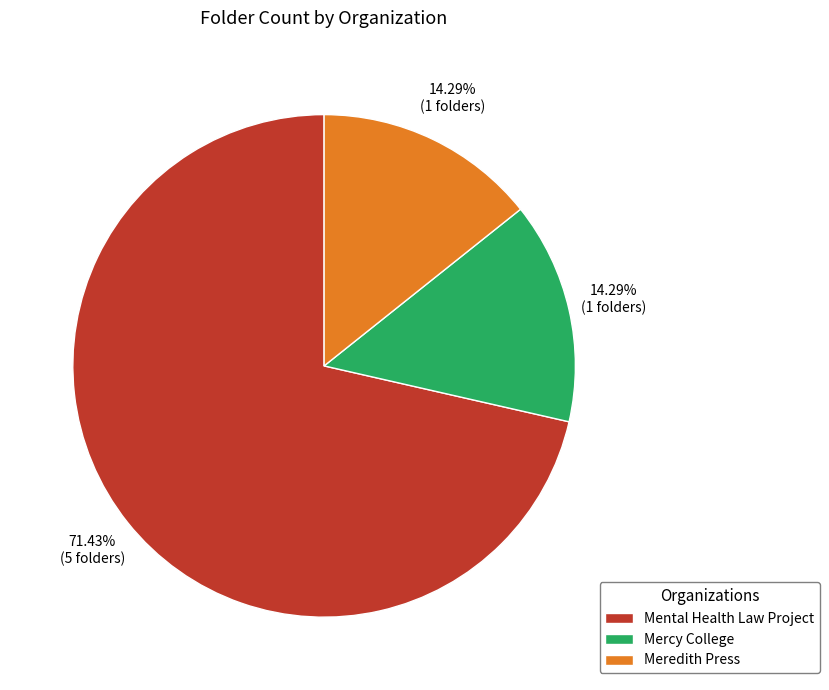

To the nearest percent, what percentage of the pie is Meredith Press?

14%